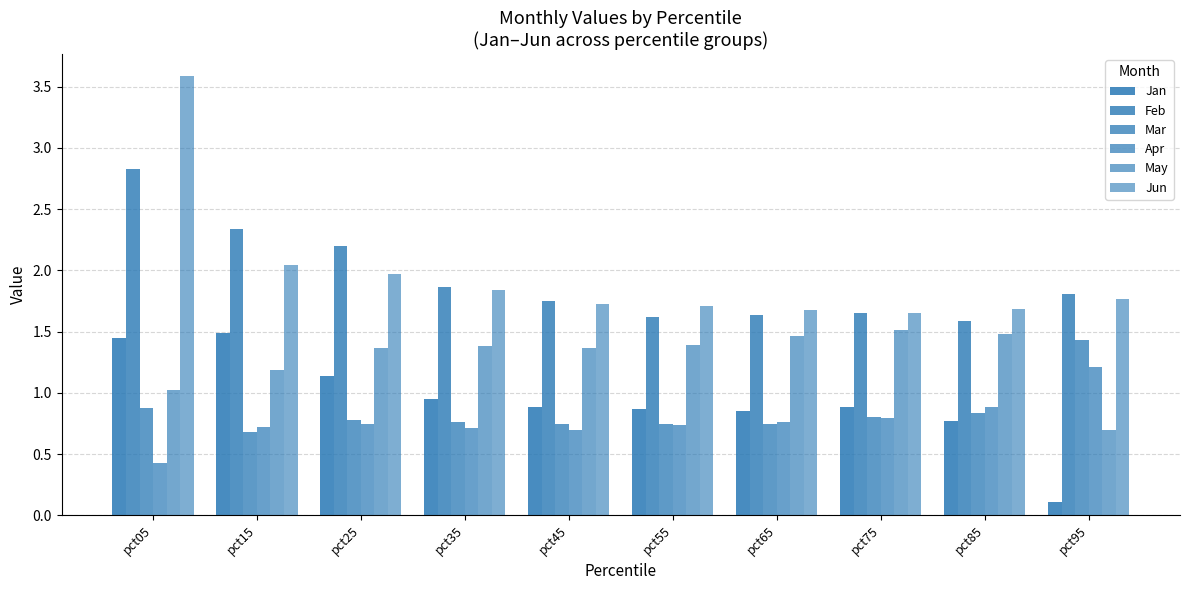

How many bars are there in total?

60